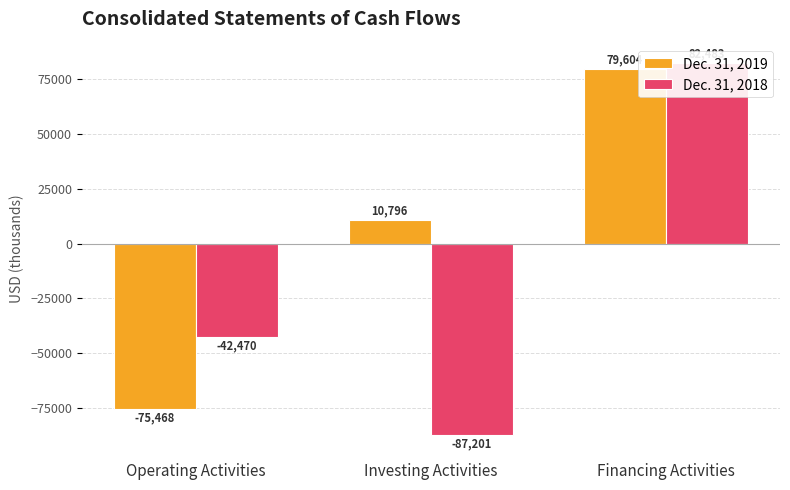

Which series has the widest spread of values?

Dec. 31, 2018